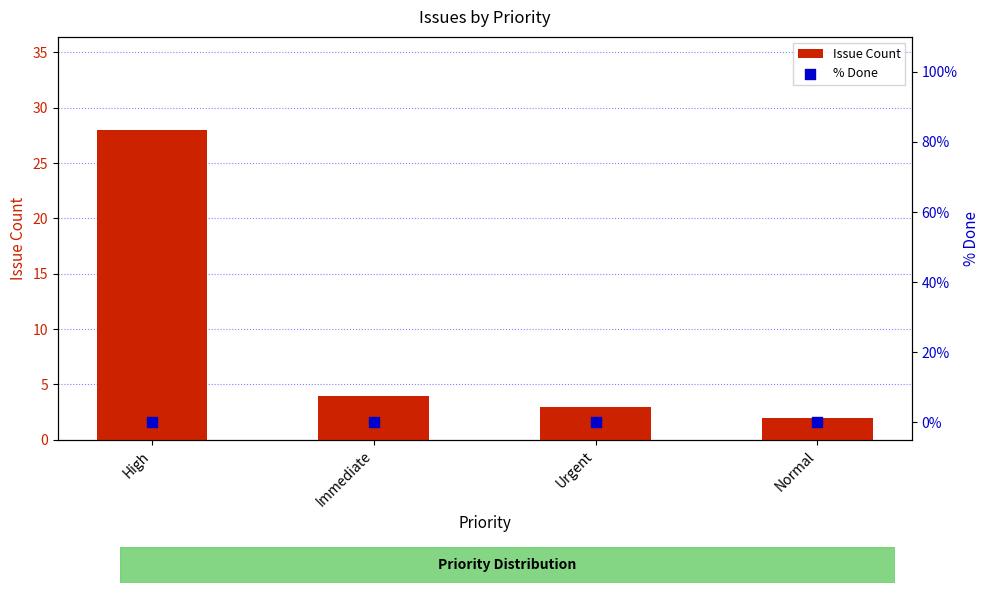

Which series has the largest Y range (max minus min)?

Issue Count